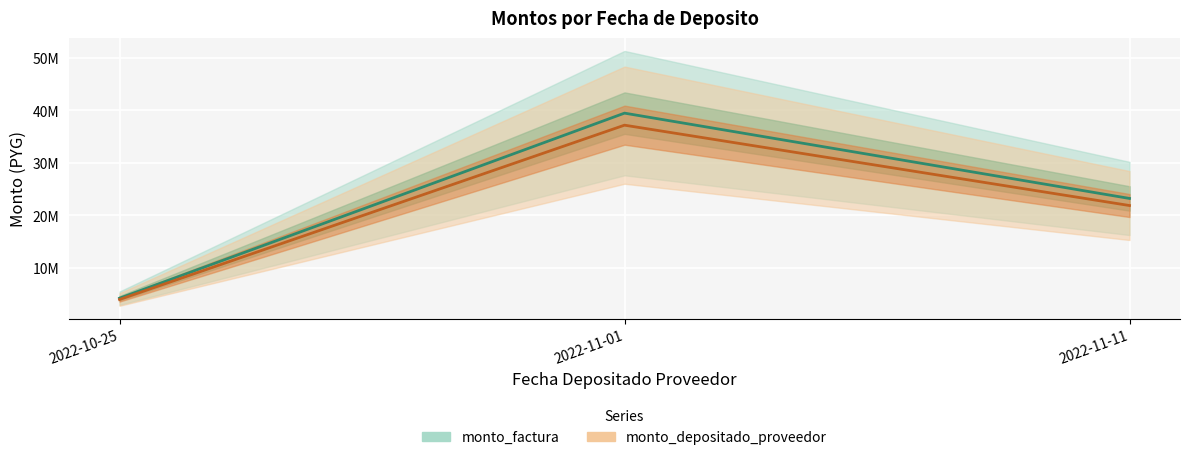

What is the difference between the maximum and minimum values in the monto_depositado_proveedor series?

33206610